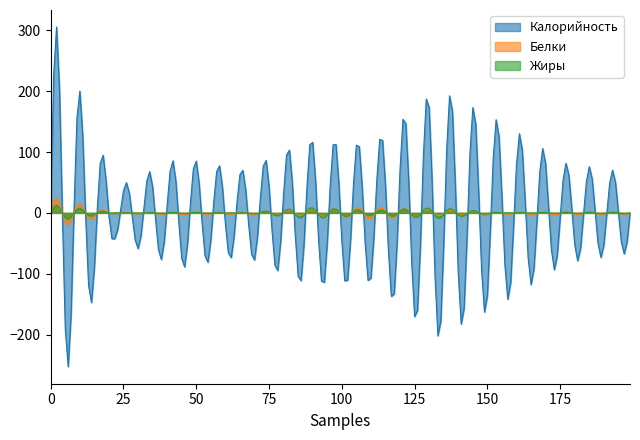

Which series has the largest range (max minus min)?

Калорийность